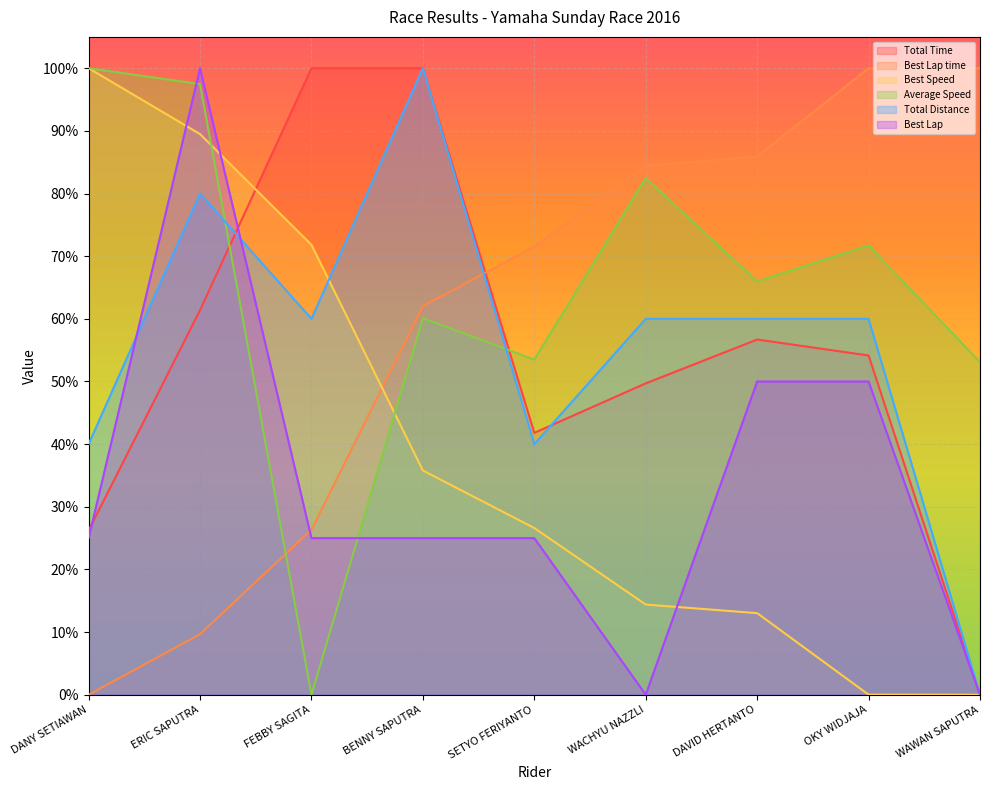

What is the value of the Best Lap point at the 1st from the left?

0.2